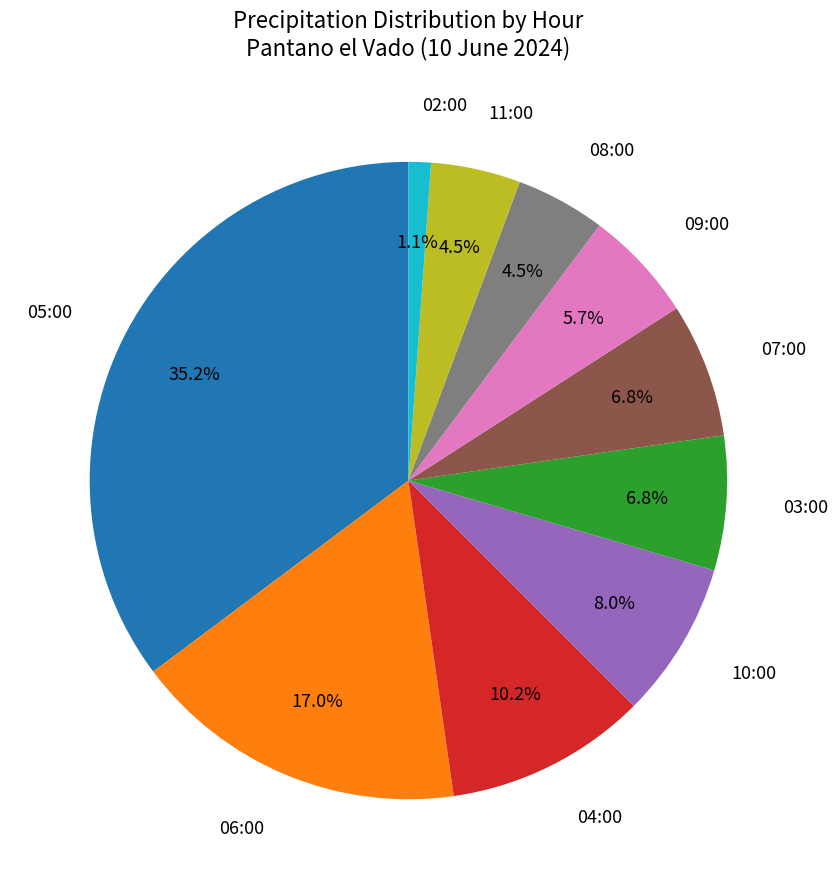

How many segments does this pie chart have?

10